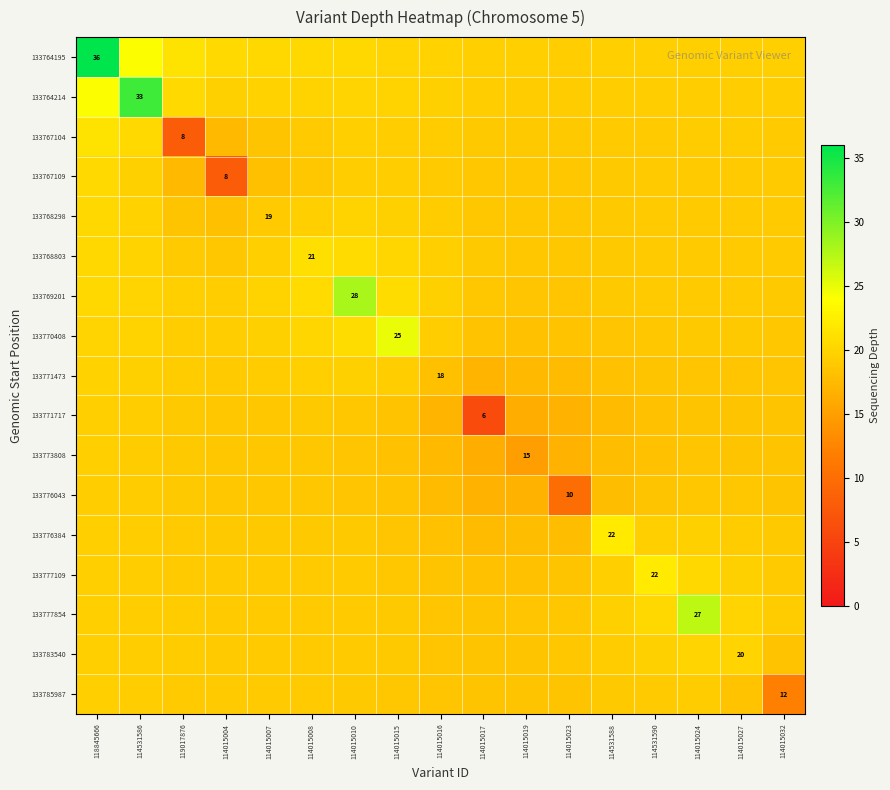

Is it true that 133783540 equals 8.6 at 114015024?

False